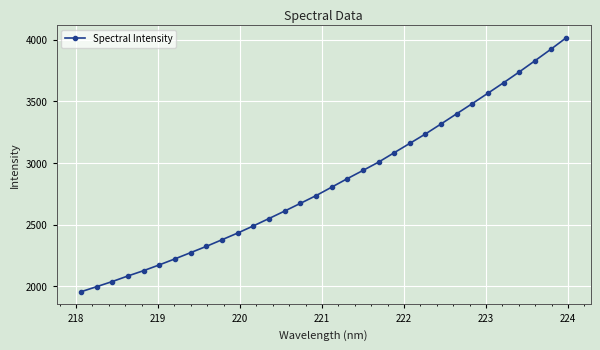

What is the minimum value shown in the chart?

1956.3